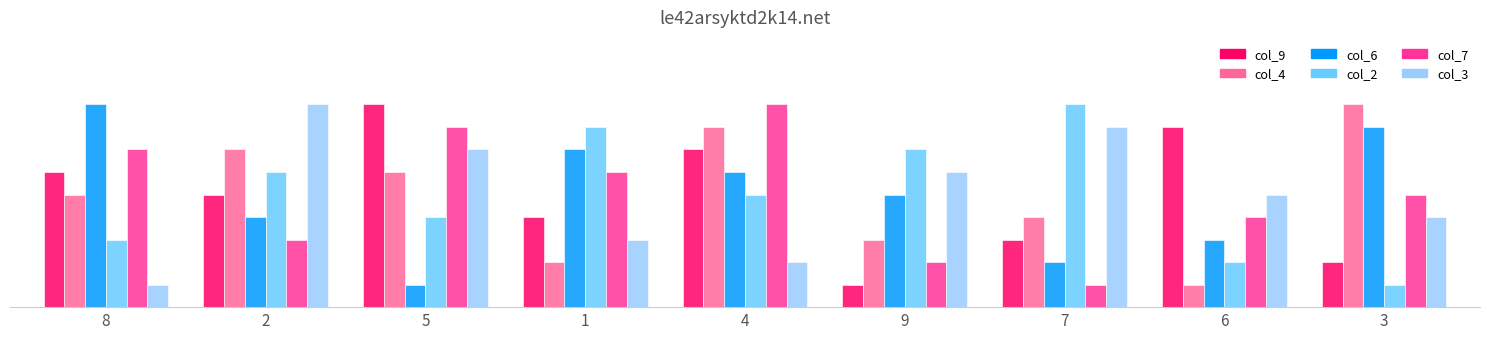

How many col_6 values are between 3 and 7?

5